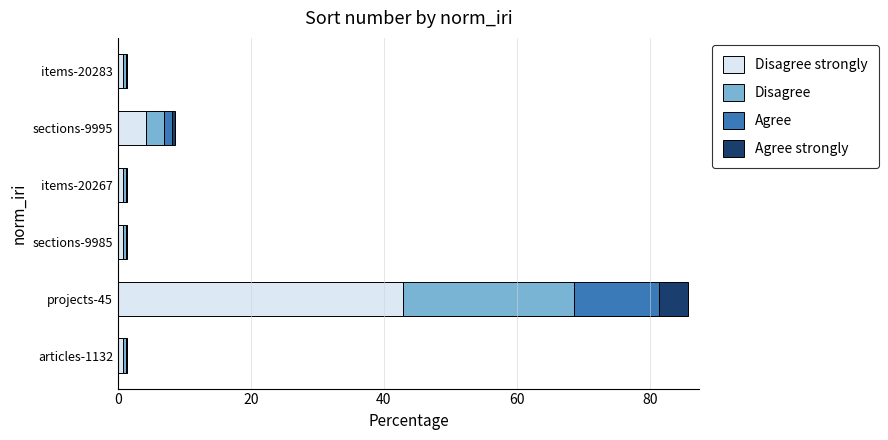

At which category is the sum across all series the highest?

projects-45